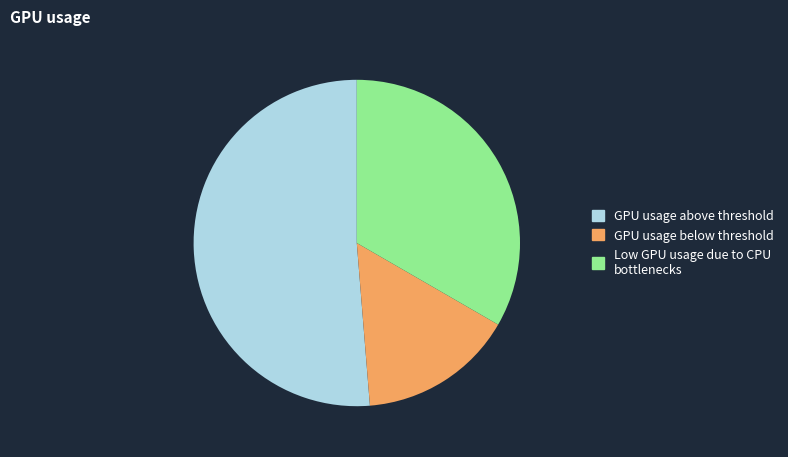

Is there any slice that represents more than half of the pie?

Yes